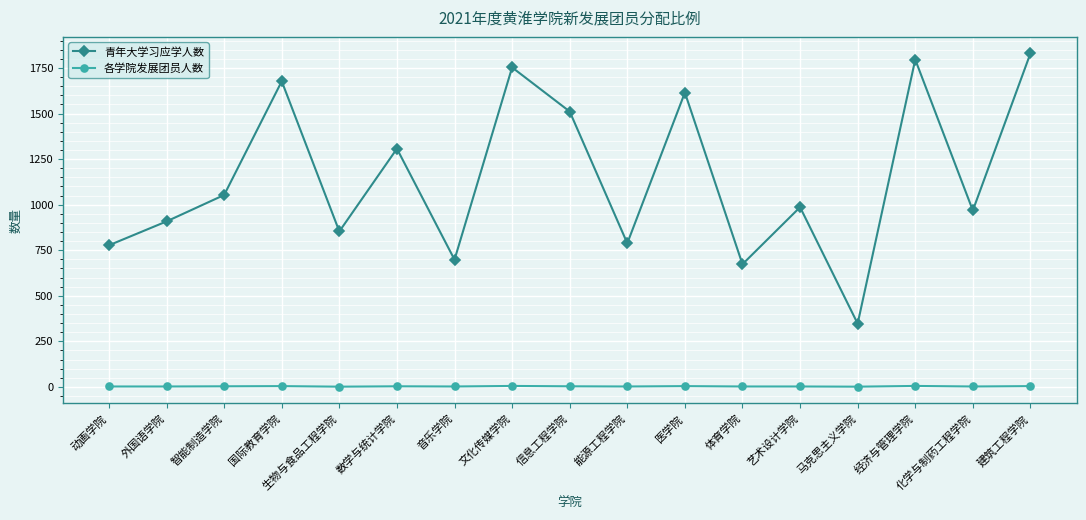

In 青年大学习应学人数, how many points are higher than both neighbors (excluding endpoints)?

6